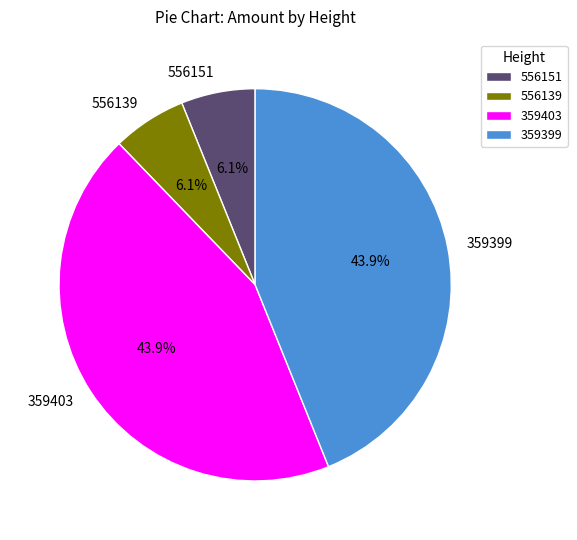

Is 556151 the majority of the pie?

No